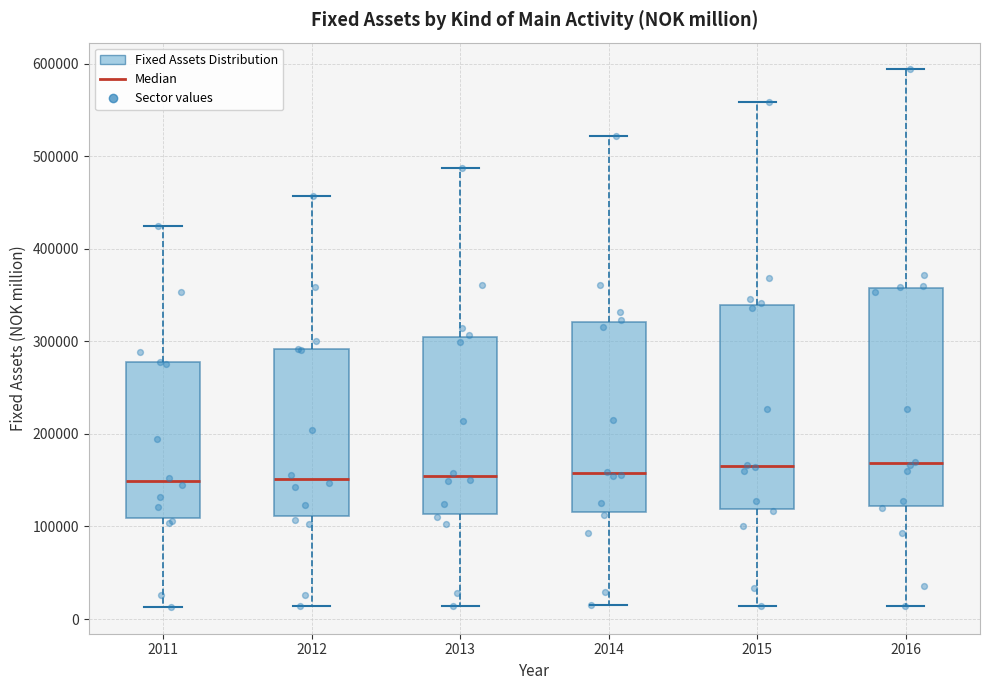

Where does the upper whisker of the box at x = 2011 end on the y-axis? The values are not printed on the chart, so give them approximately, as read against the axis.

420000